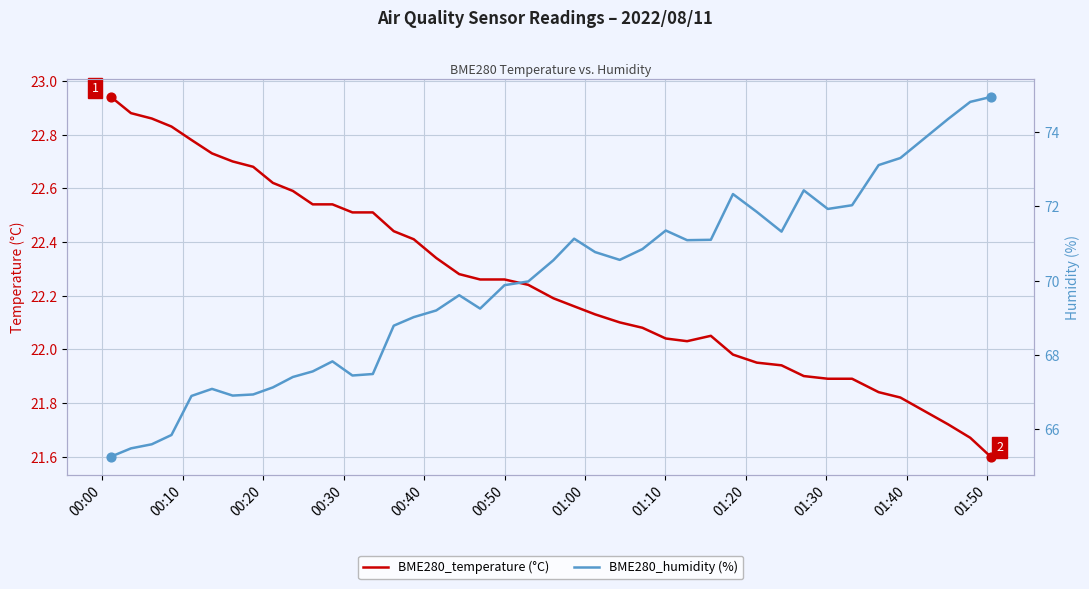

Is the value of BME280_temperature (°C) at 39 greater than the value of BME280_humidity (%) at 01:50?

No